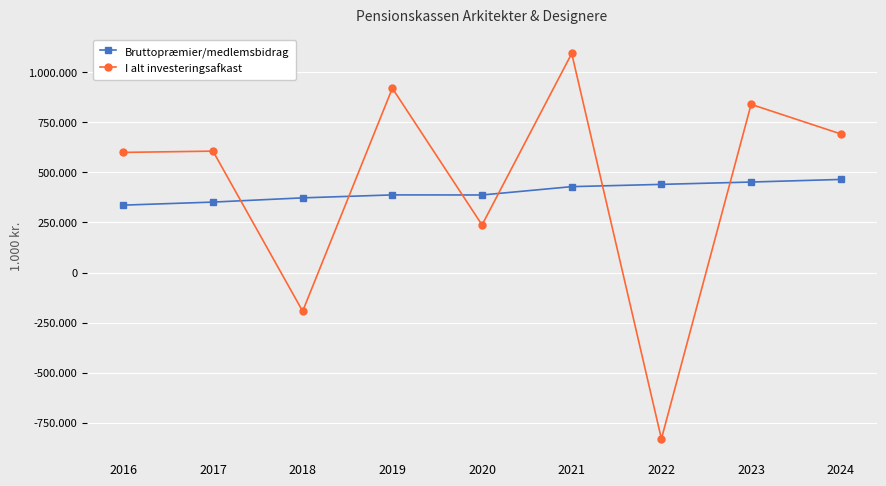

Between 2018 and 2021, which is larger?

2021